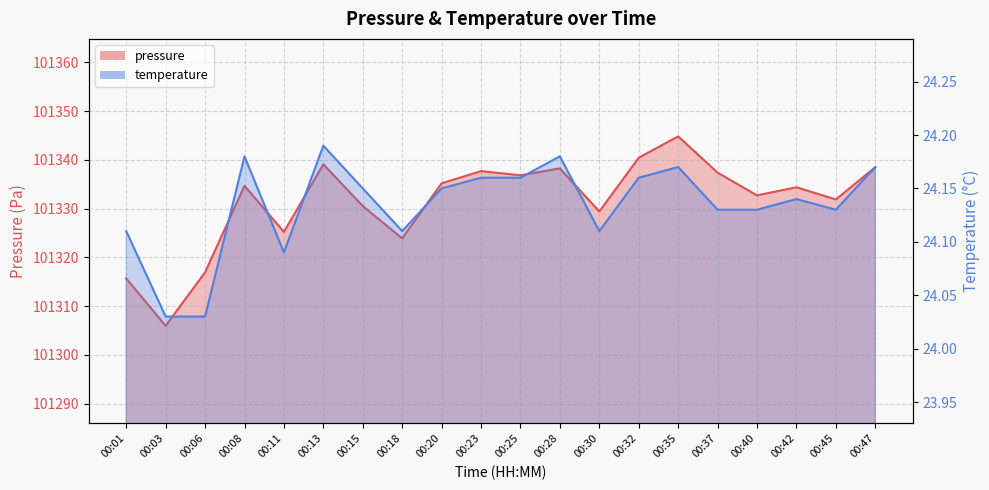

What is the value of the temperature point at the 11th from the left?

24.2